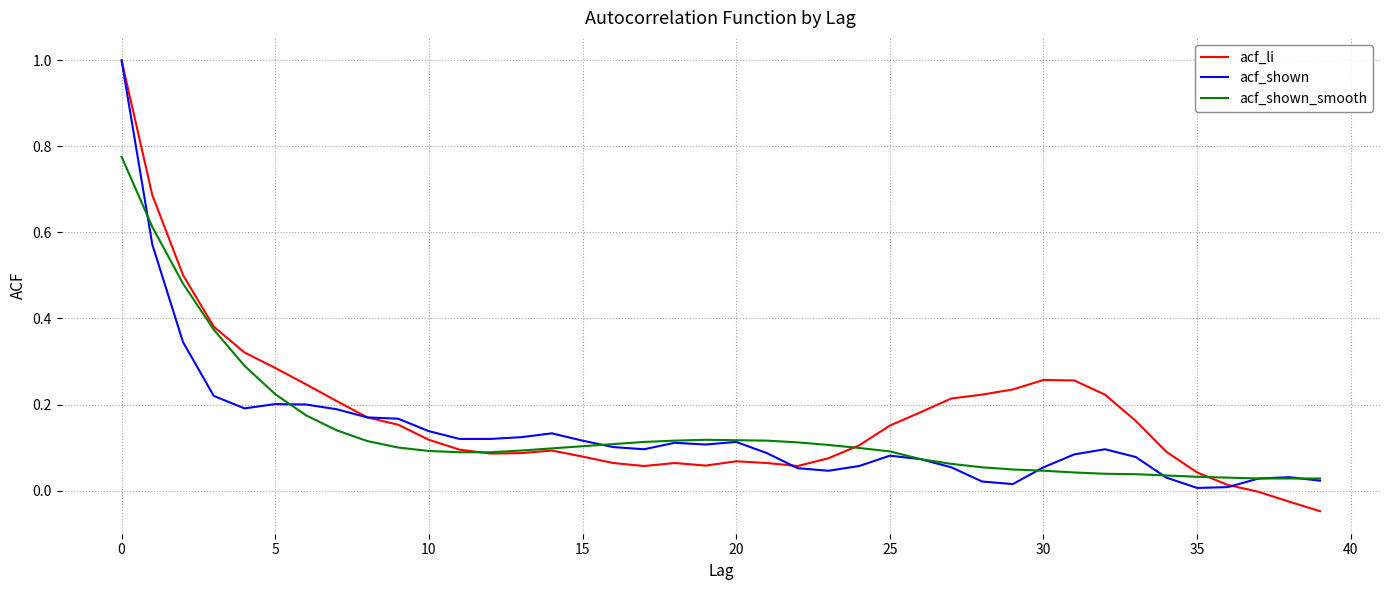

Which series has the largest range (max minus min)?

acf_li